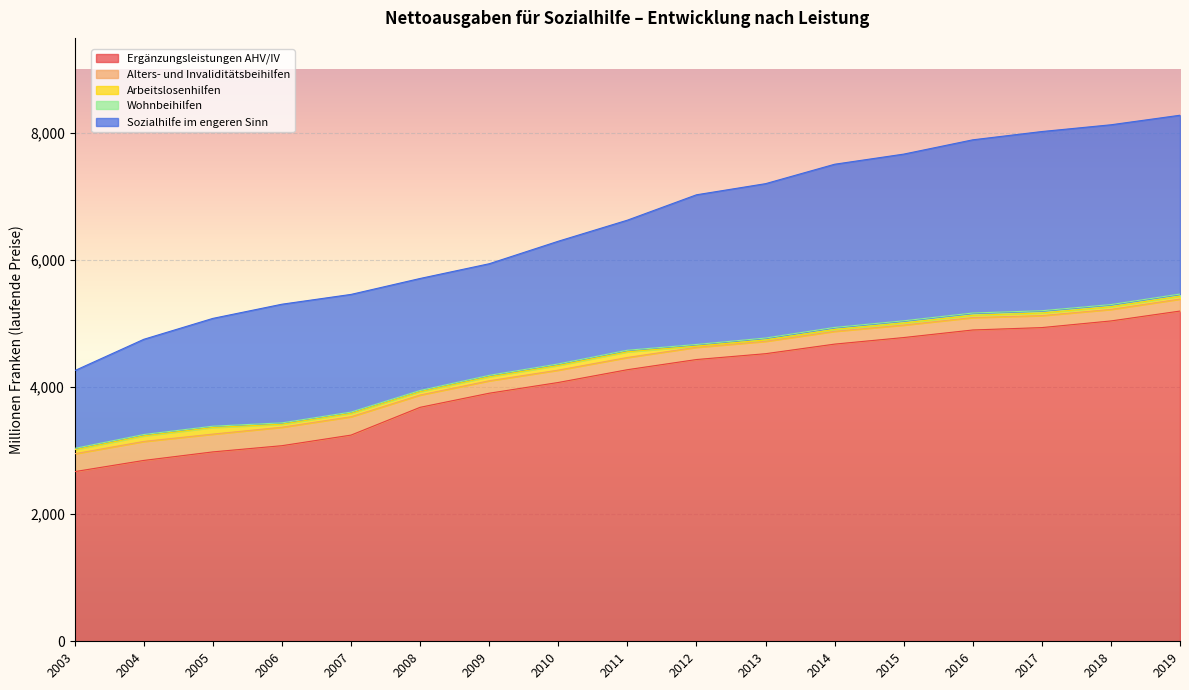

The Arbeitslosenhilfen series shows 49.4 at 2015. True or false?

False